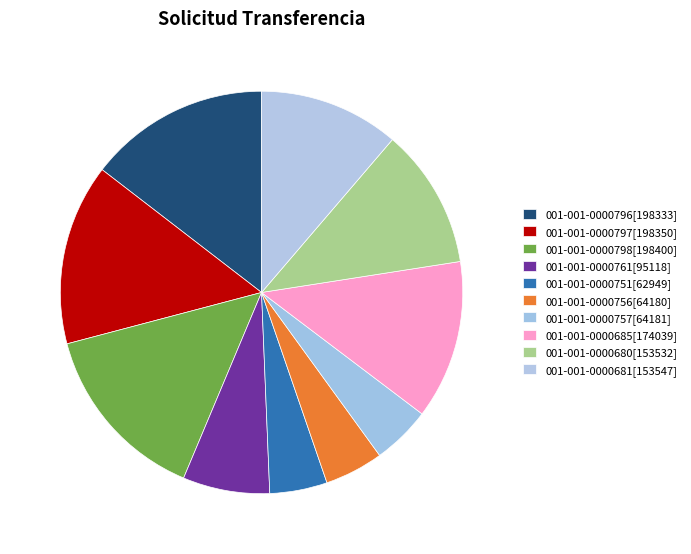

Is 001-001-0000685[174039] the majority of the pie?

No